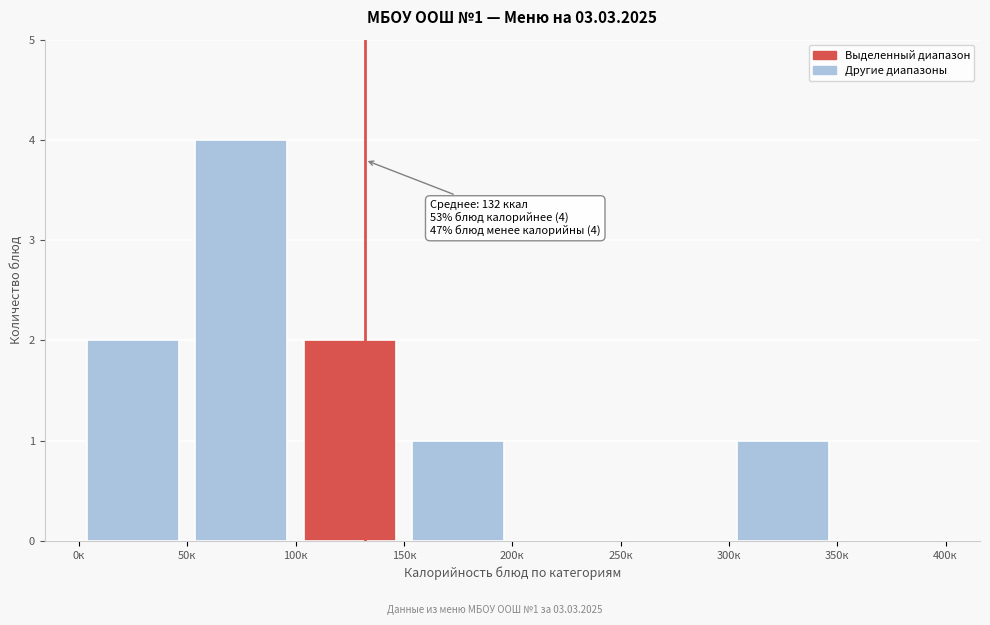

Over which range of the x-axis is the bar tallest?

50 to 100